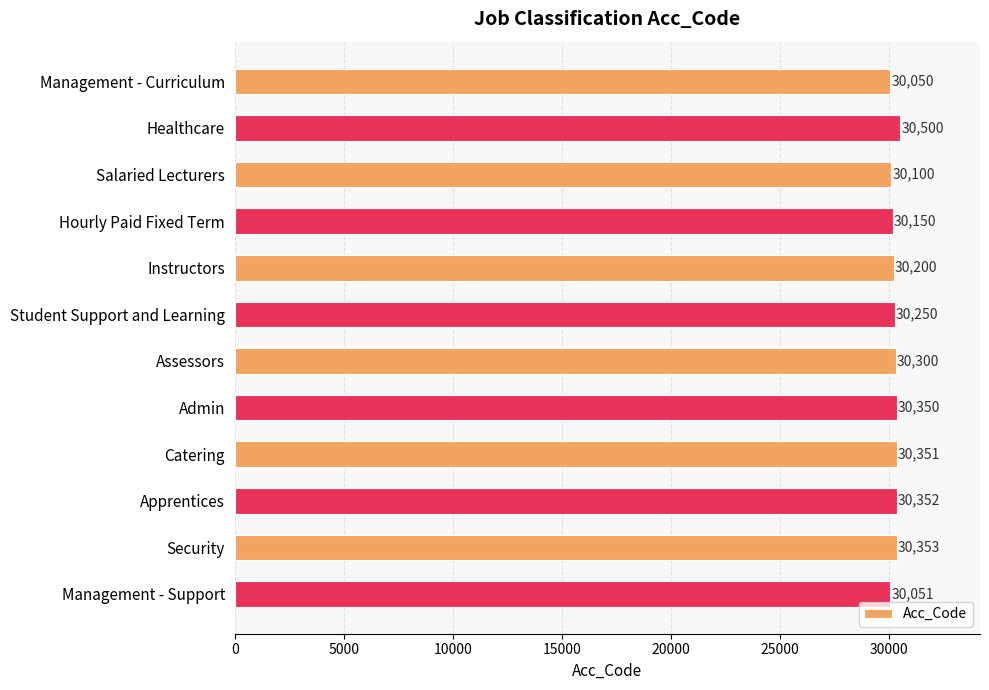

At which category does the chart reach its peak across all series?

Healthcare